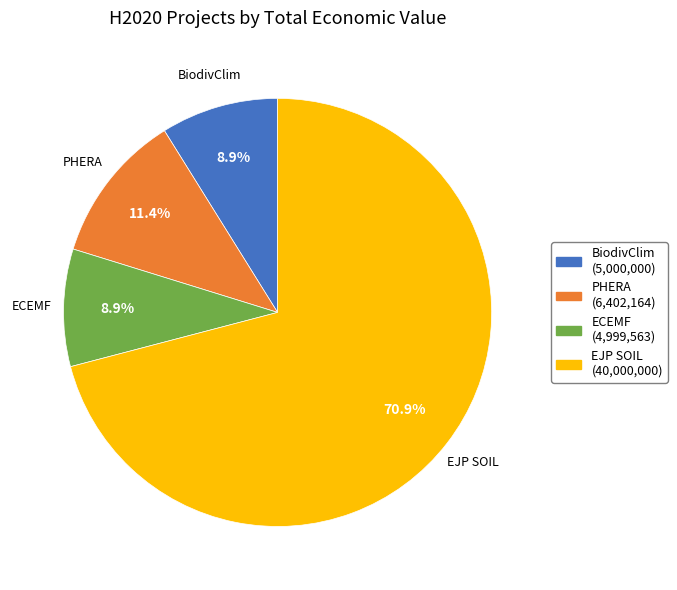

Which category has the biggest portion of the pie?

EJP SOIL